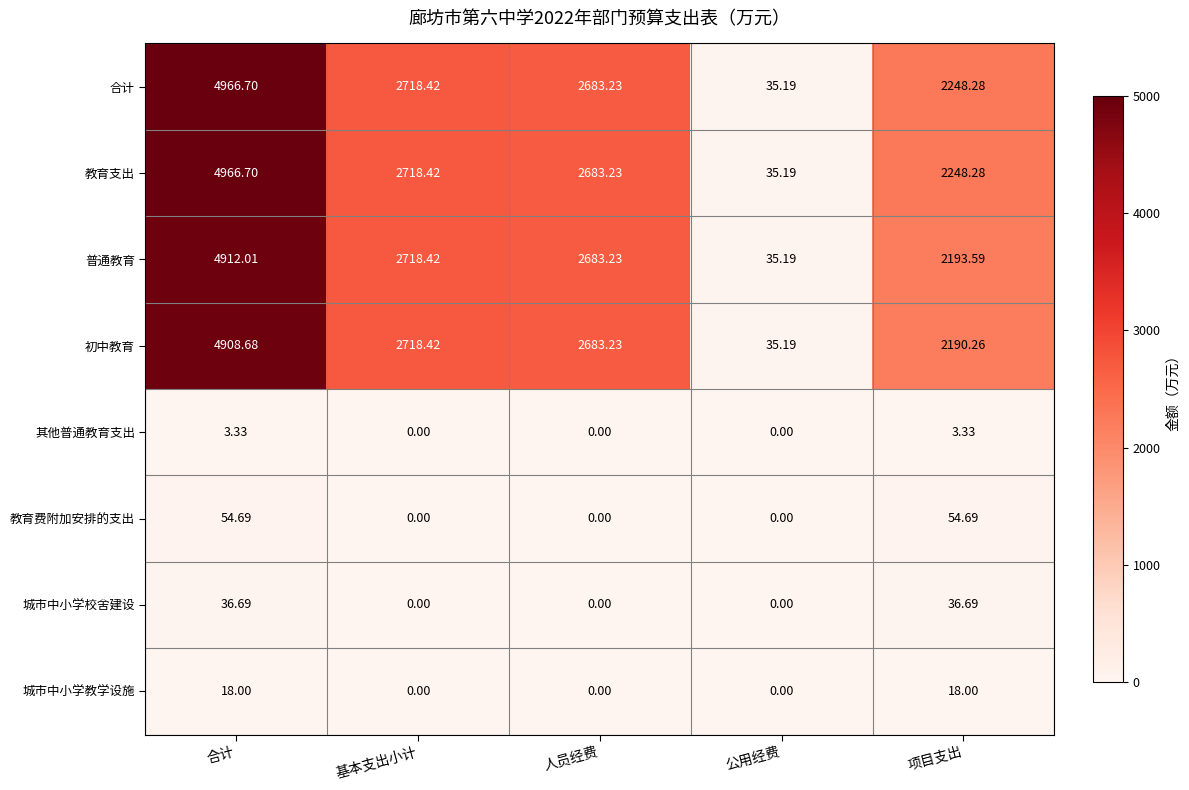

Between 基本支出小计 and 项目支出, which series saw the biggest shift?

初中教育